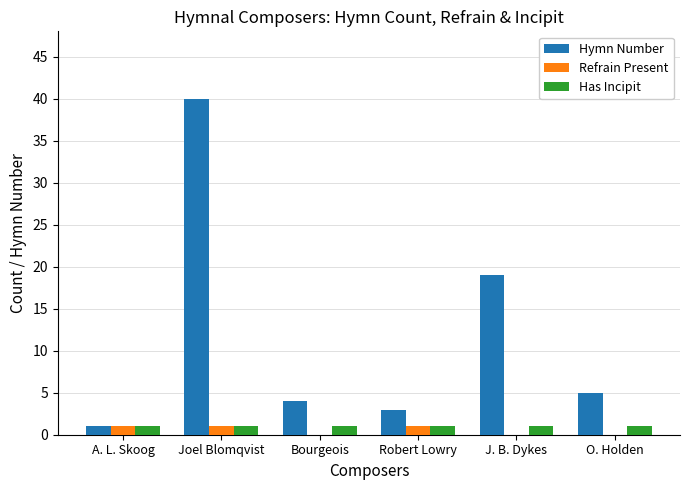

What is the maximum value for Hymn Number?

40